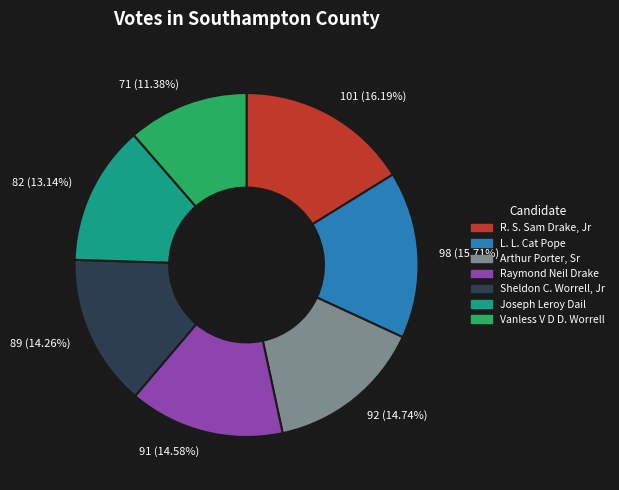

Does any single category account for the majority?

No